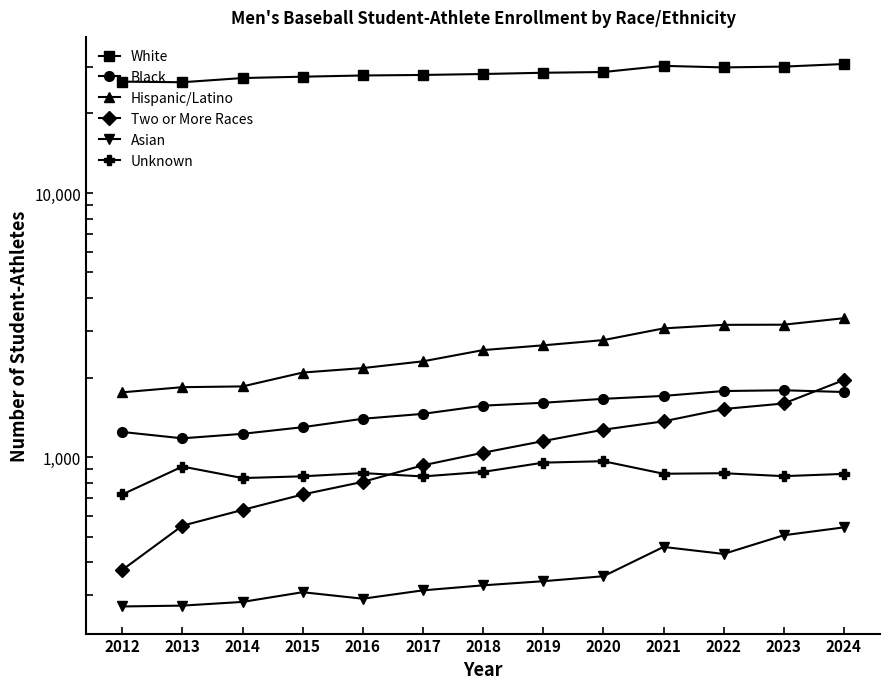

Is it true that Asian equals 308 at 2015?

True